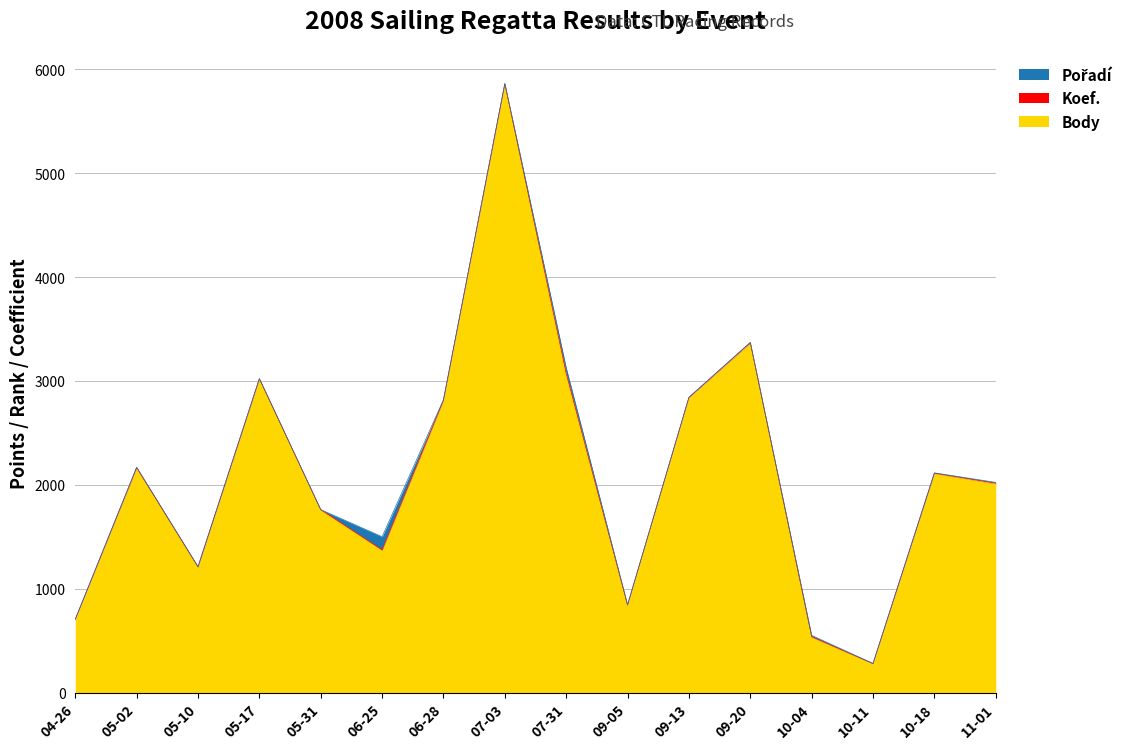

True or false: Pořadí and Body intersect in this chart.

False